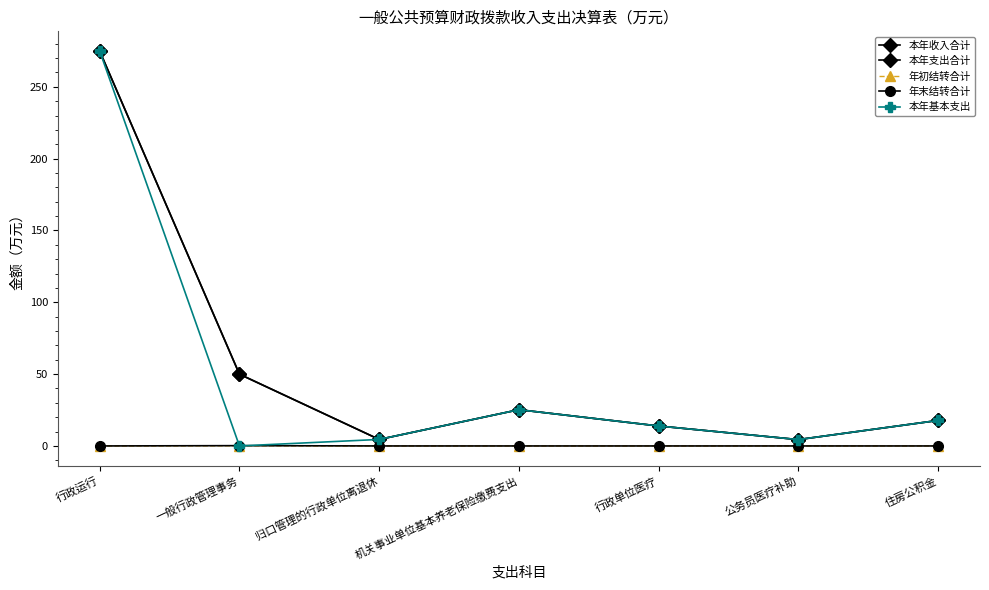

Which has a higher value, 公务员医疗补助 or 归口管理的行政单位离退休?

归口管理的行政单位离退休